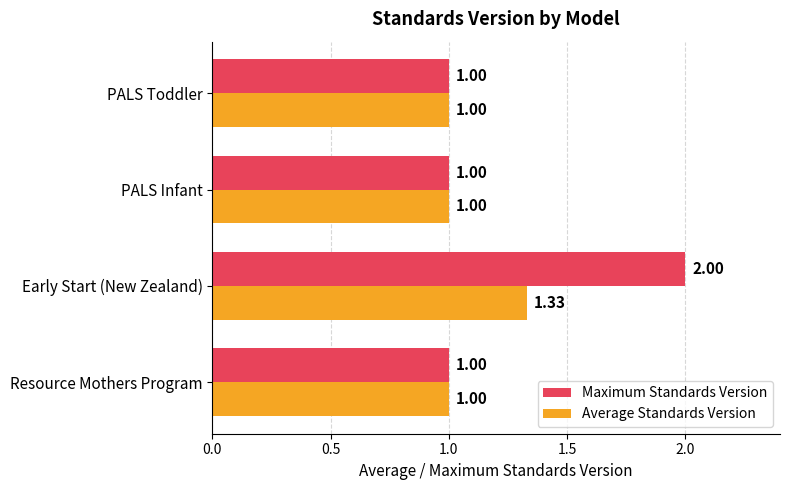

What is the difference between the maximum and minimum values in the Maximum Standards Version series?

1.0